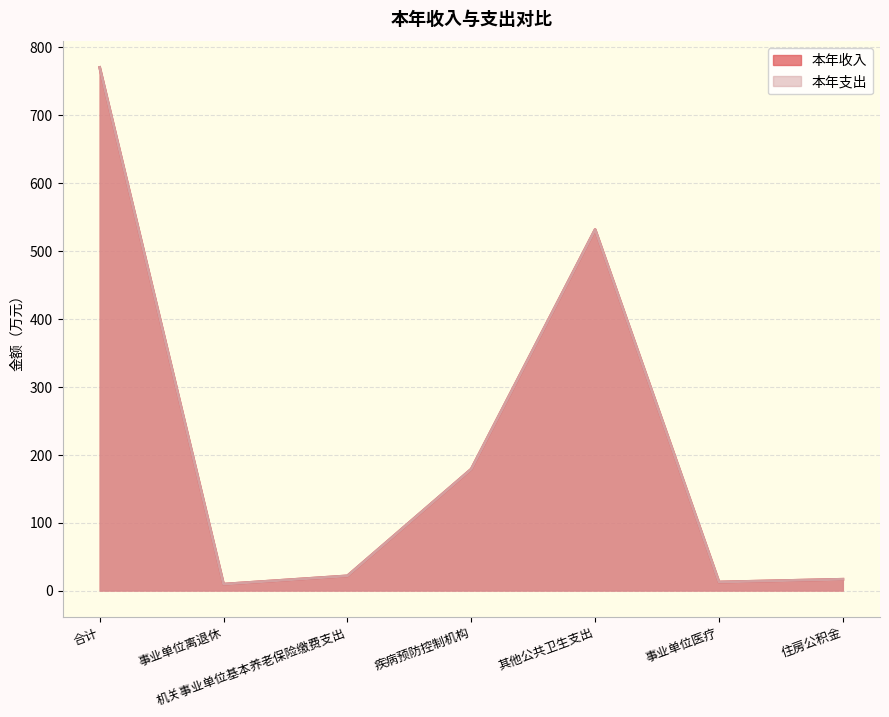

Rank the series by their maximum value, from lowest to highest.

本年收入, 本年支出